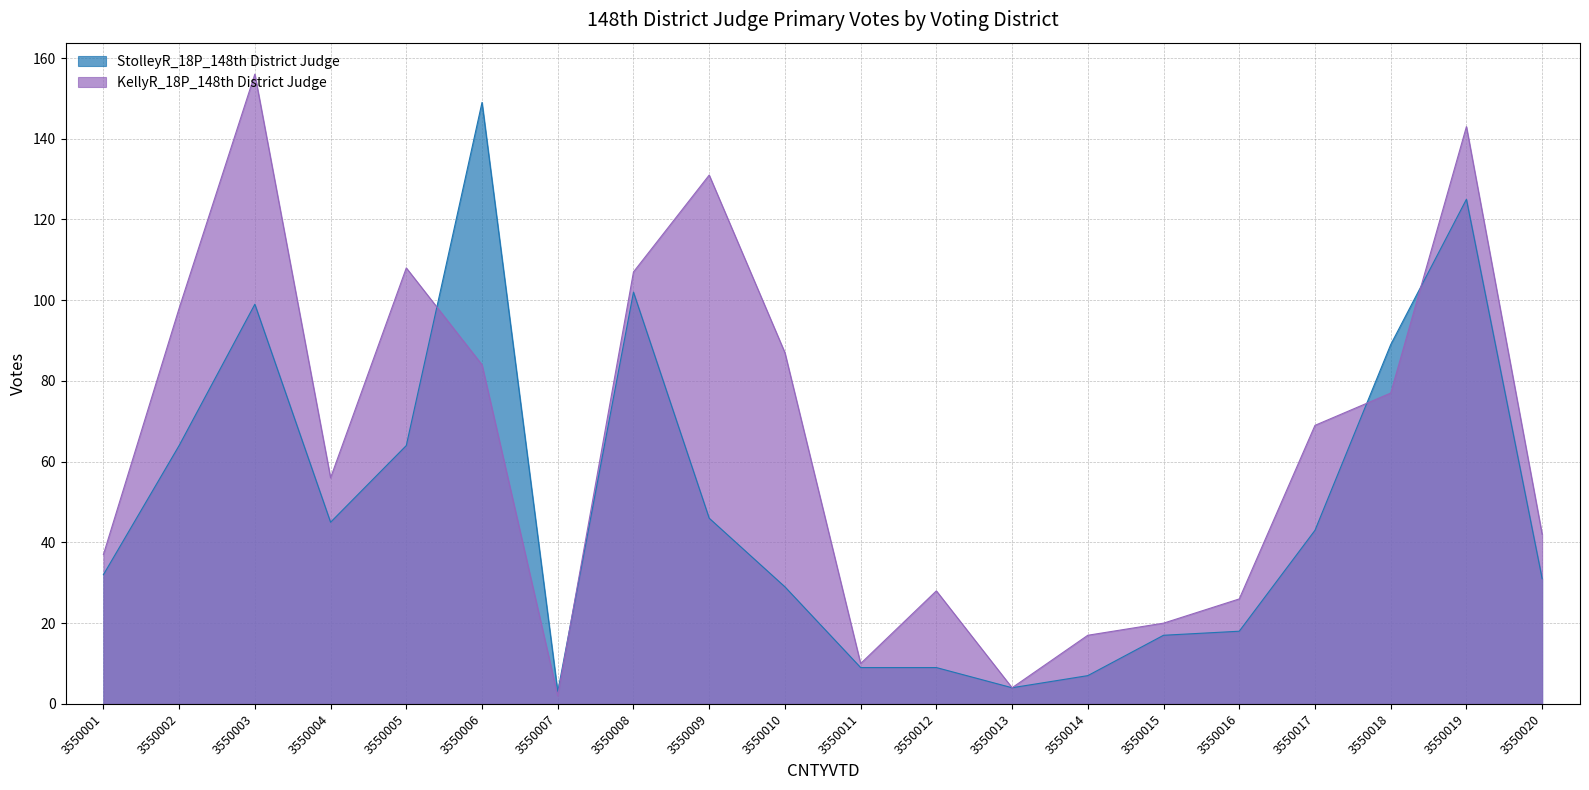

What are all the series names shown in the legend?

StolleyR_18P_148th District Judge, KellyR_18P_148th District Judge